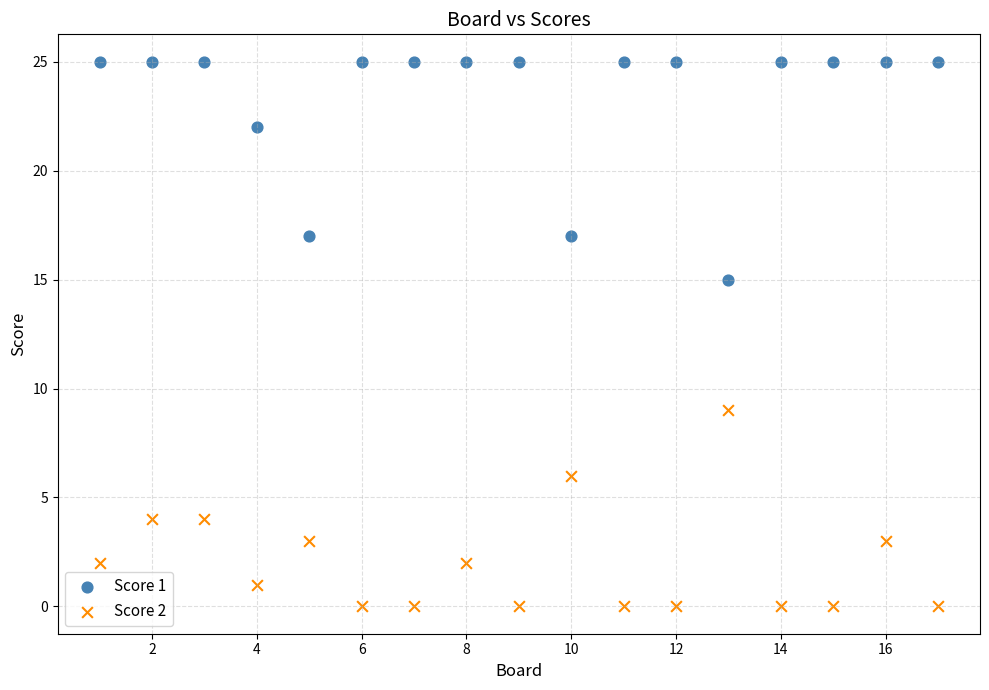

Which series contains the highest Y value?

Score 1